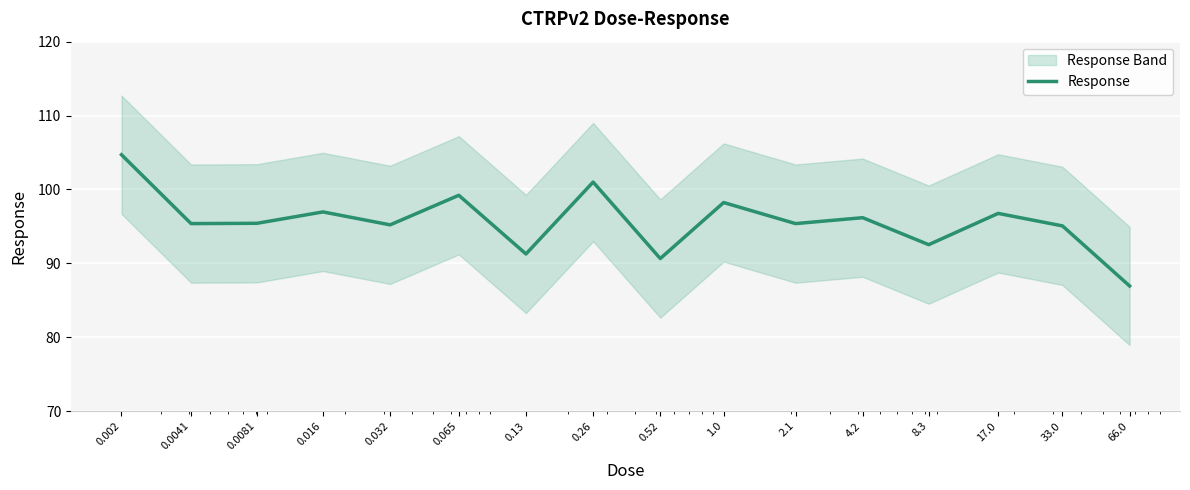

What is the label of the 7th point from the left?

0.13